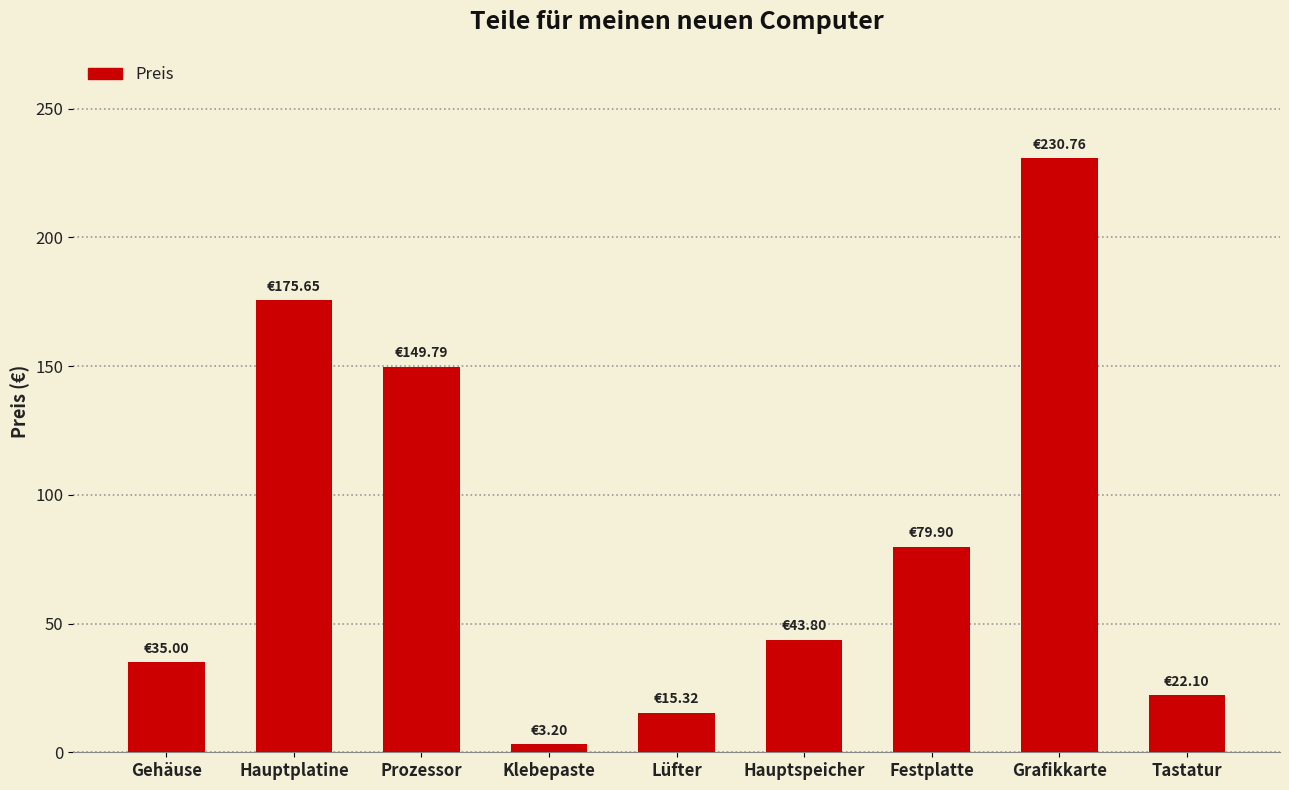

What is the sum of the values at Klebepaste and Grafikkarte?

234.0